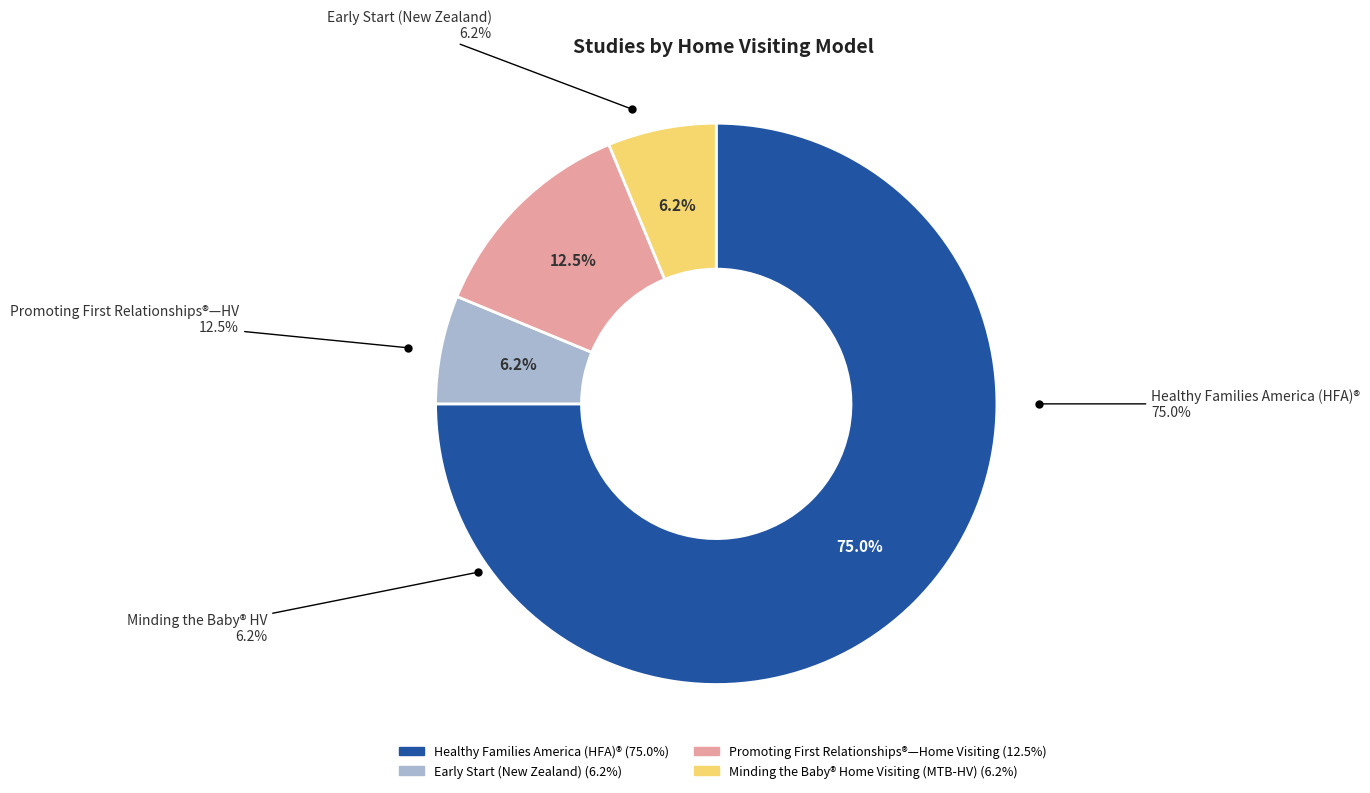

What is the smallest slice in the pie chart?

Early Start (New Zealand)